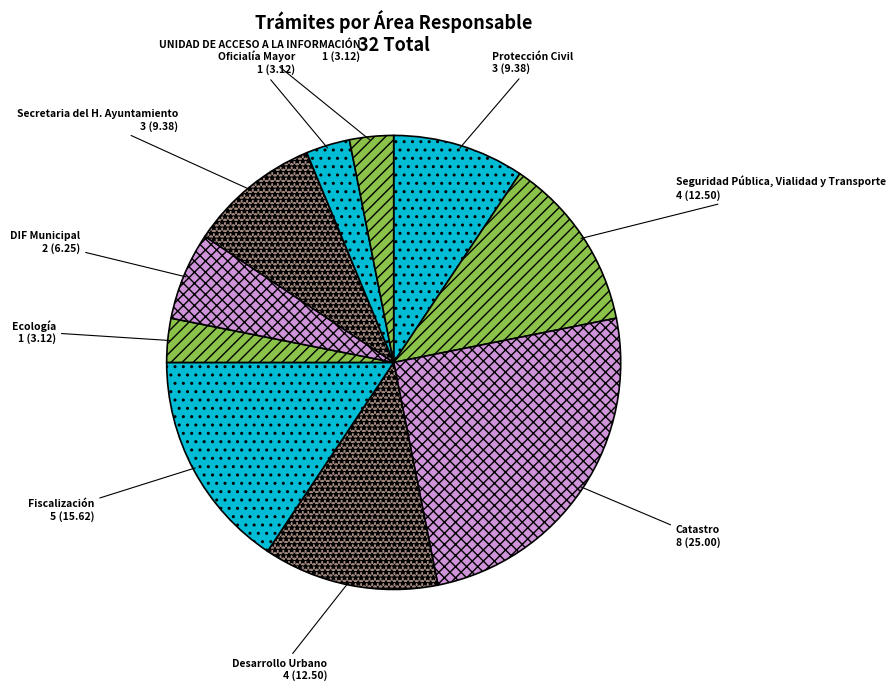

True or false: Oficialía Mayor accounts for 3% of the total.

True